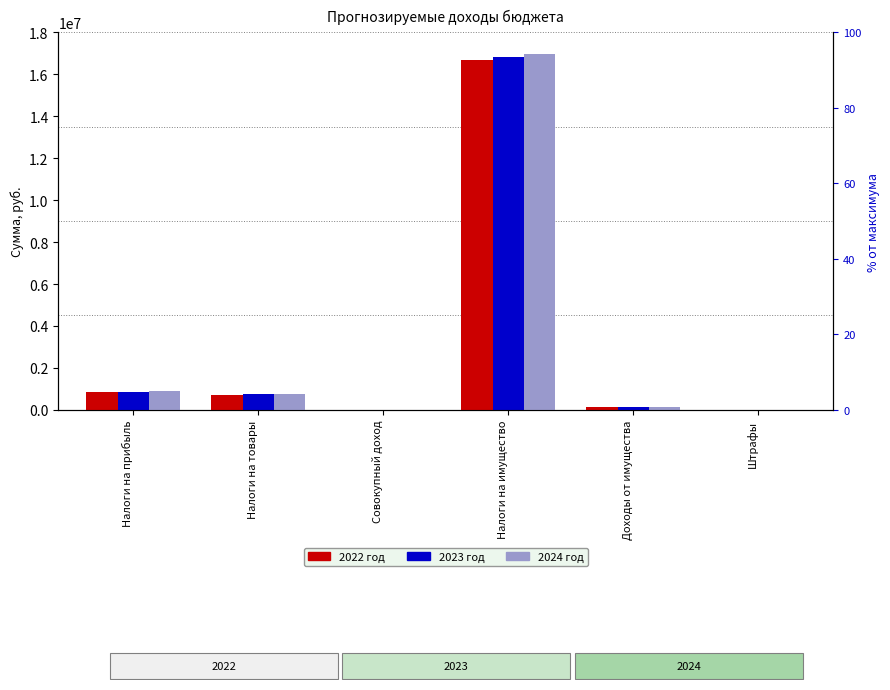

What is the smallest value displayed?

1500